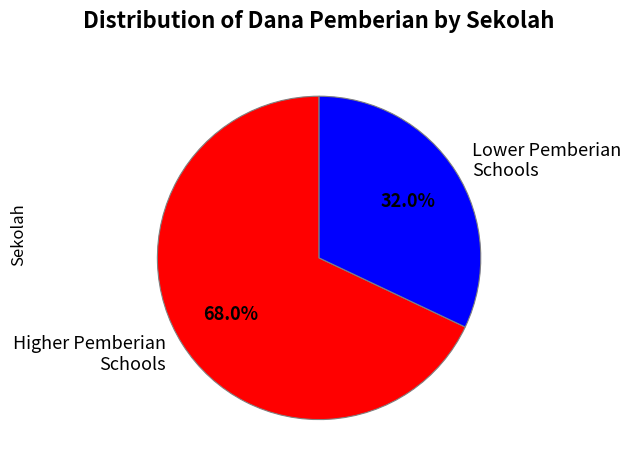

Which category has the smallest portion of the pie?

Lower Pemberian Schools